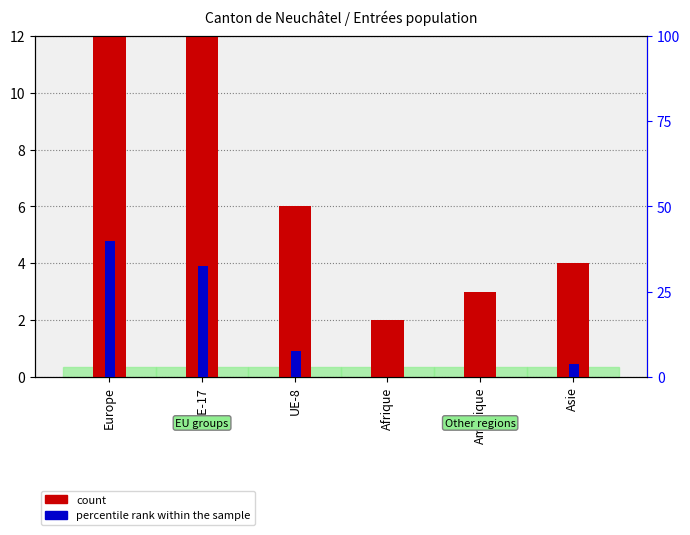

How many categories are shown in the chart?

6